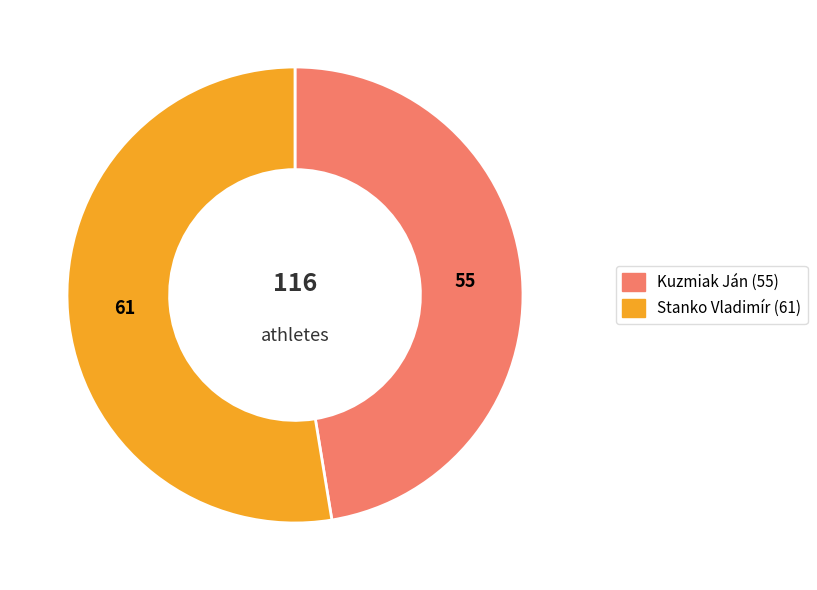

Does Stanko Vladimír represent more than half of the total?

Yes